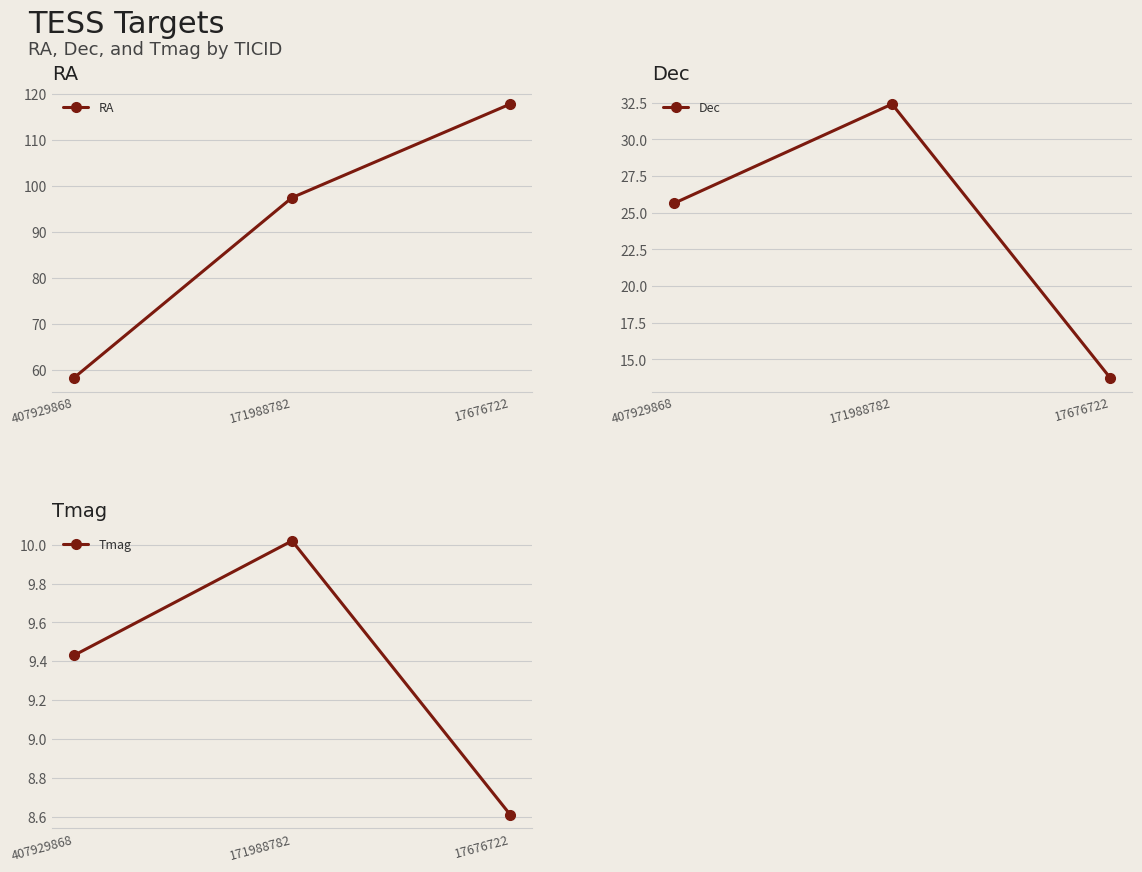

Reading left to right, extract all data points from this chart.

RA: 407929868=58.3	171988782=97.5	17676722=117.8
Dec: 407929868=25.6	171988782=32.4	17676722=13.7
Tmag: 407929868=9.4	171988782=10.0	17676722=8.6